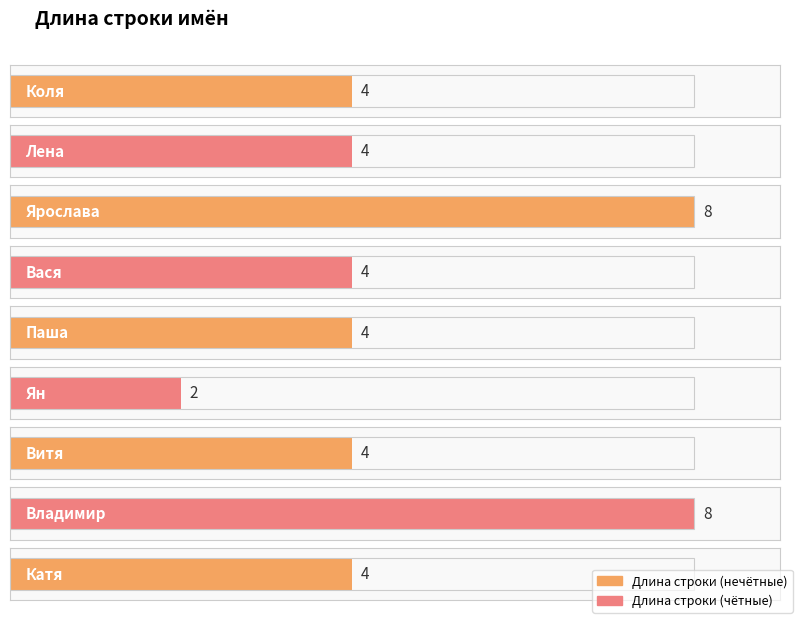

At which label does the data first exceed 4?

Ярослава